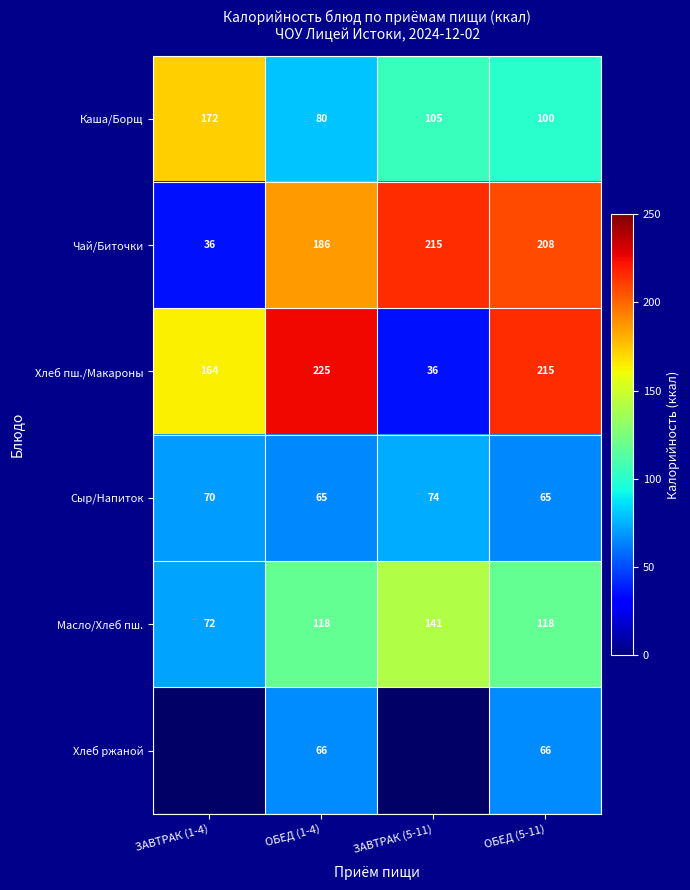

At how many categories does at least one series exceed 95?

4